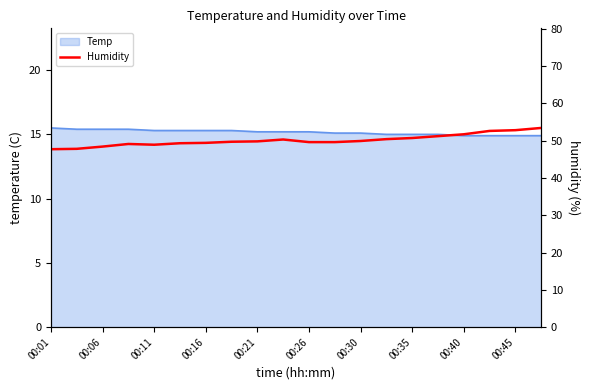

The Temp series shows 23.1 at 00:26. True or false?

False